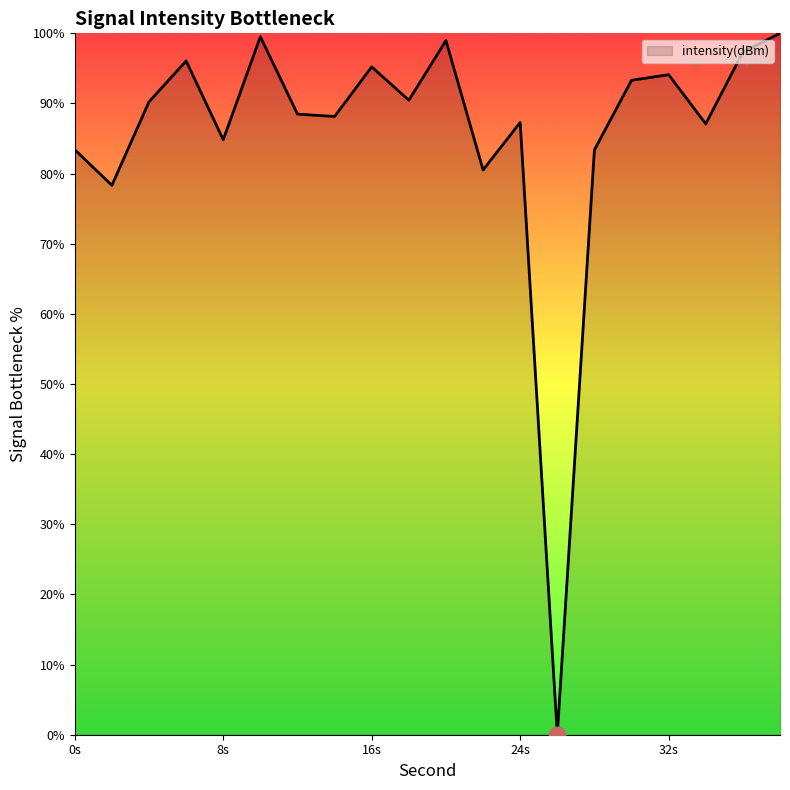

What is the greatest value displayed?

100.0